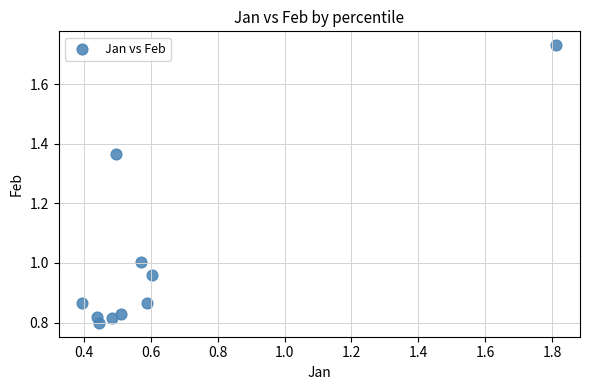

What is the average X value?

0.6